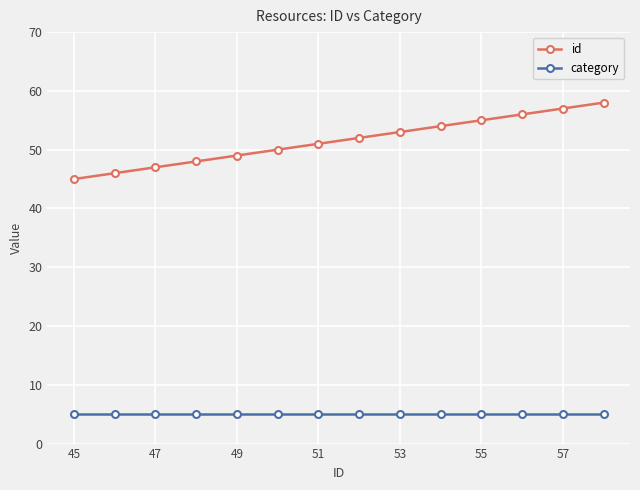

Reading right to left, extract all data points from this chart.

id: 58	57	56	55	54	53	52	51	50	49	48	47	46	45
category: 5	5	5	5	5	5	5	5	5	5	5	5	5	5